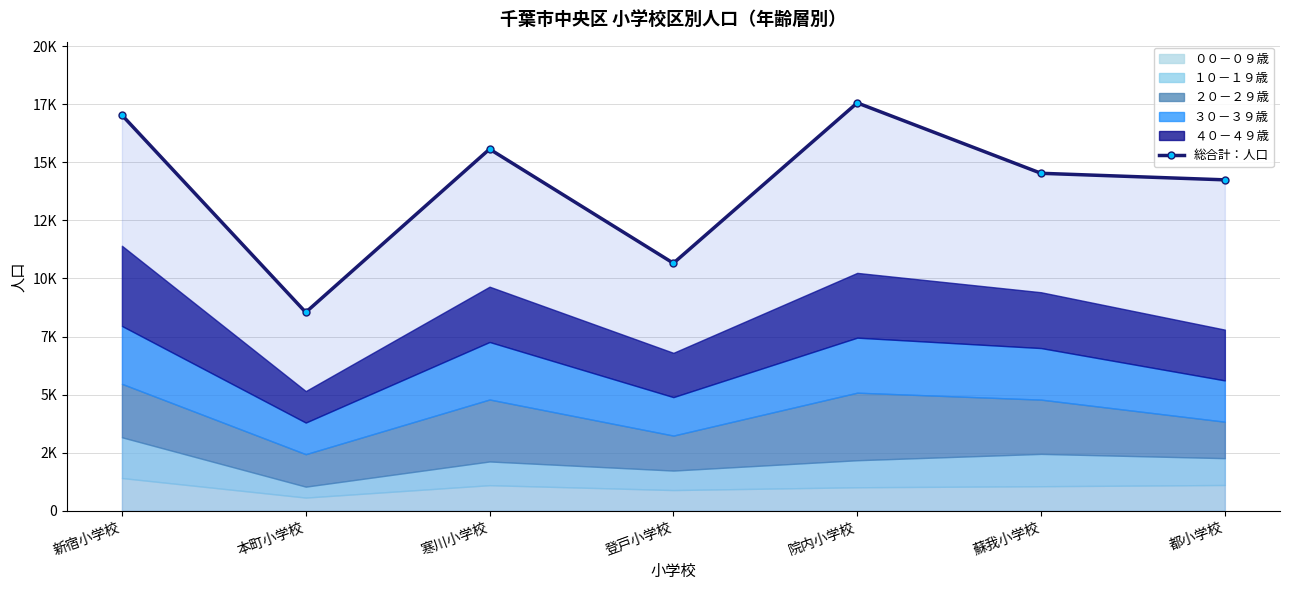

Count the number of categories in the chart.

7